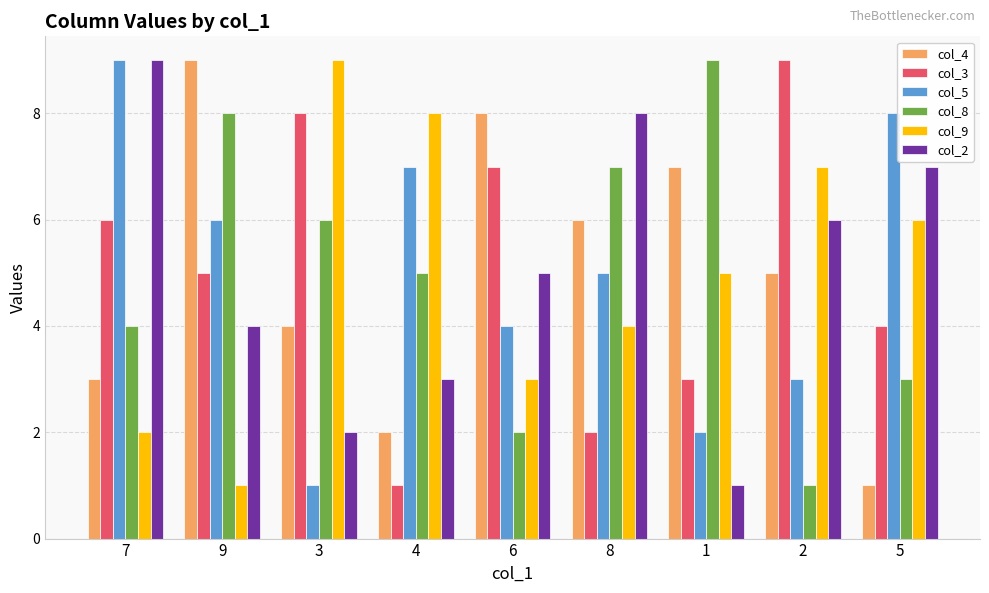

What is the approximate value of col_2 at 3?

2